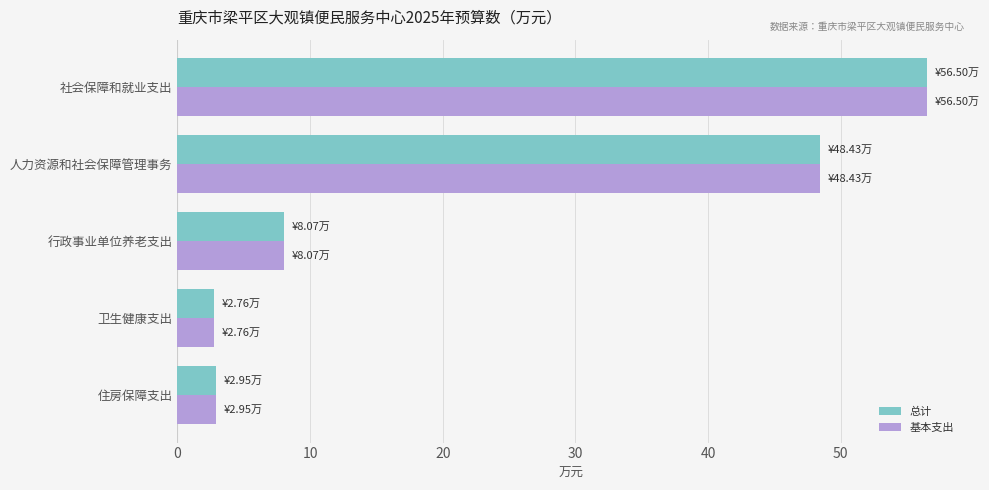

What is the difference between the second highest and second lowest values in the 总计 series?

45.5